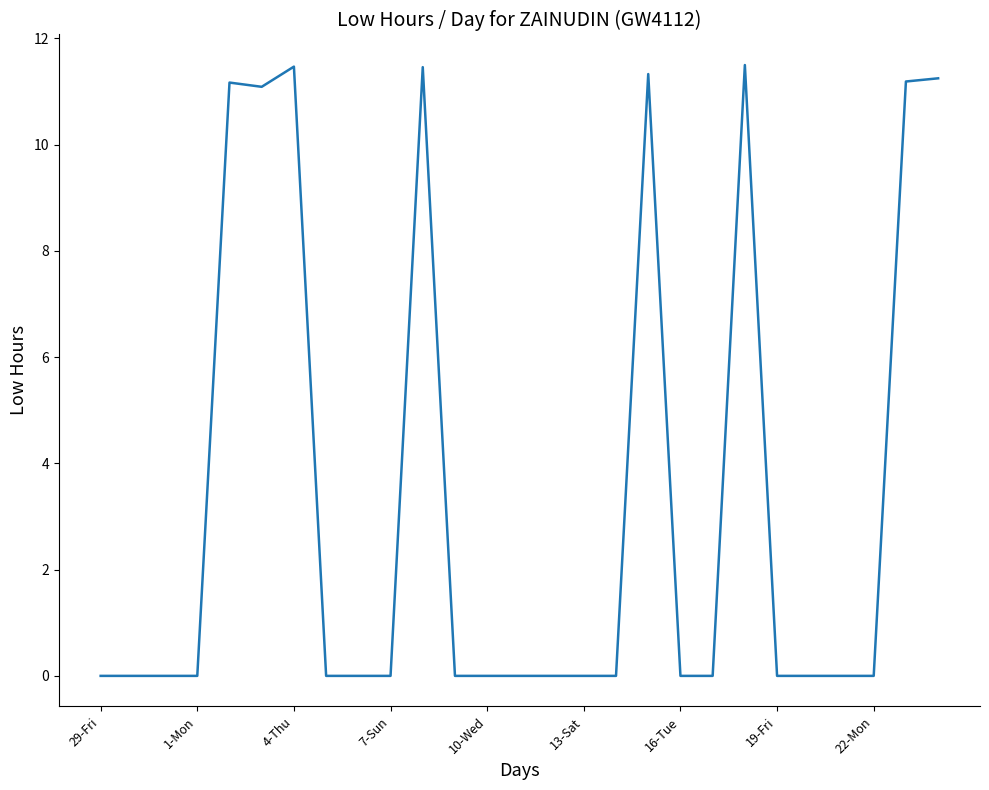

What is the difference between the maximum and minimum values?

11.5